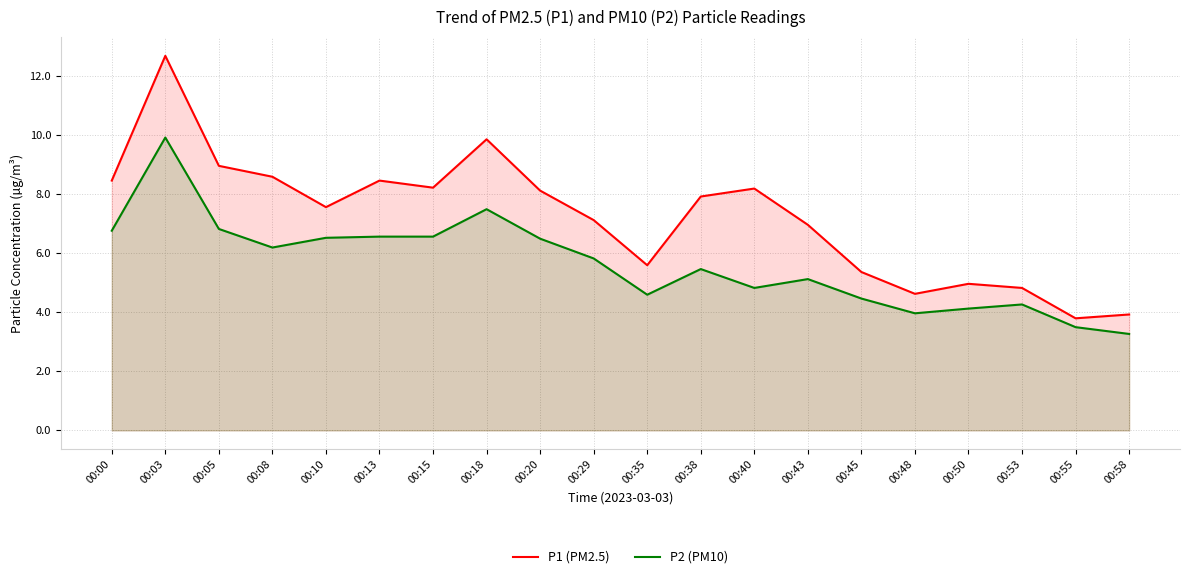

List the labels in order of P1 (PM2.5) value, largest first.

00:03, 00:18, 00:05, 00:08, 00:00, 00:13, 00:15, 00:40, 00:20, 00:38, 00:10, 00:29, 00:43, 00:35, 00:45, 00:50, 00:53, 00:48, 00:58, 00:55